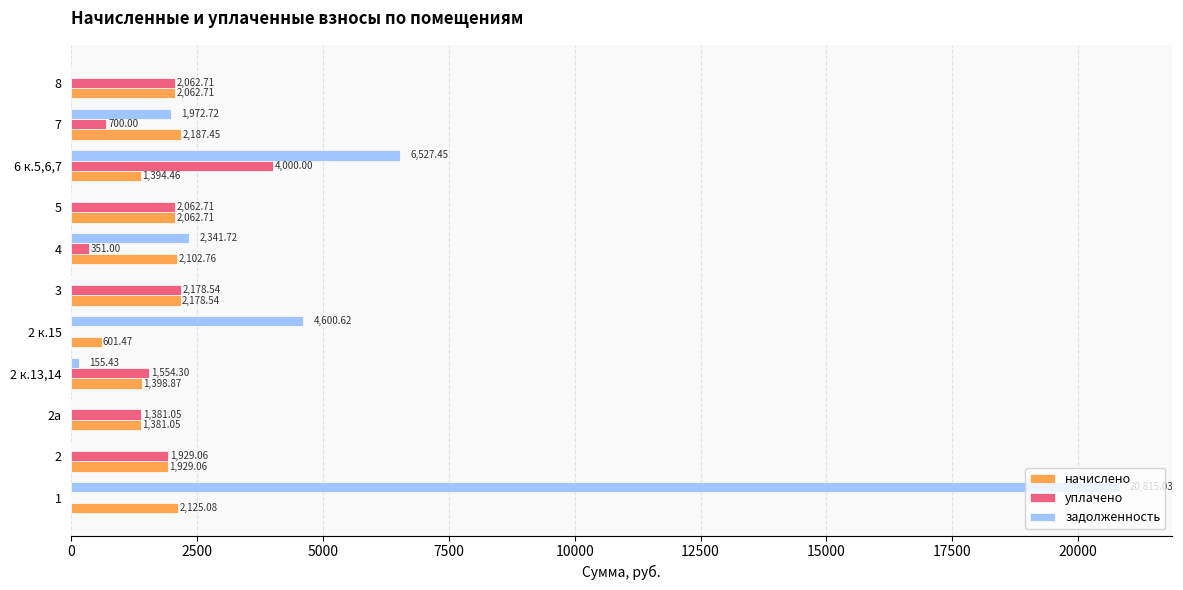

What are all the series names shown in the legend?

начислено, уплачено, задолженность